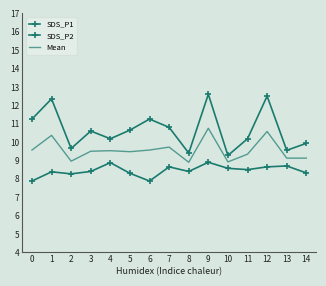

Where does the SDS_P2 series first go above 8?

1